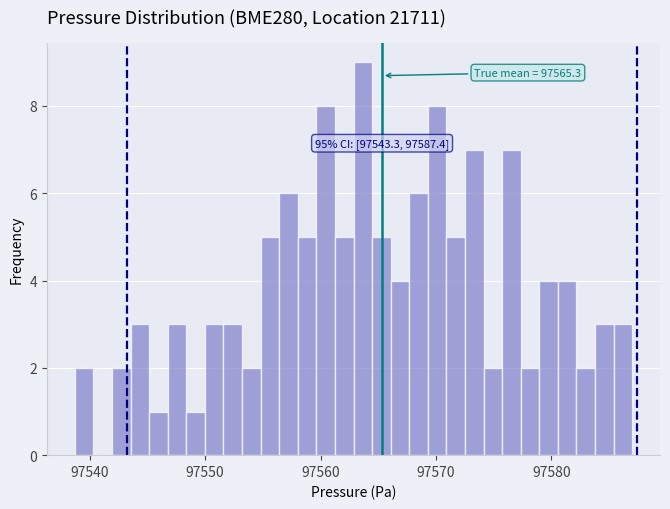

Read against the x-axis, roughly where is the centre of the tallest bar?

97564